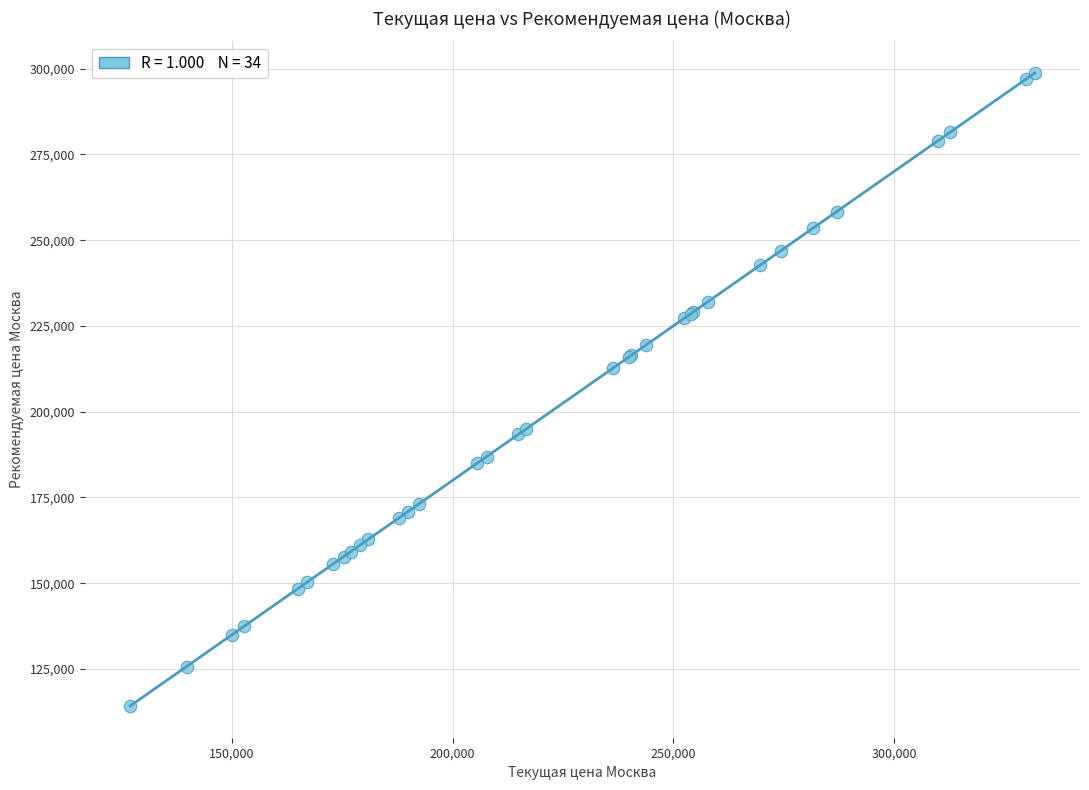

What Y value in the scatter plot is closest to 206460?

212670